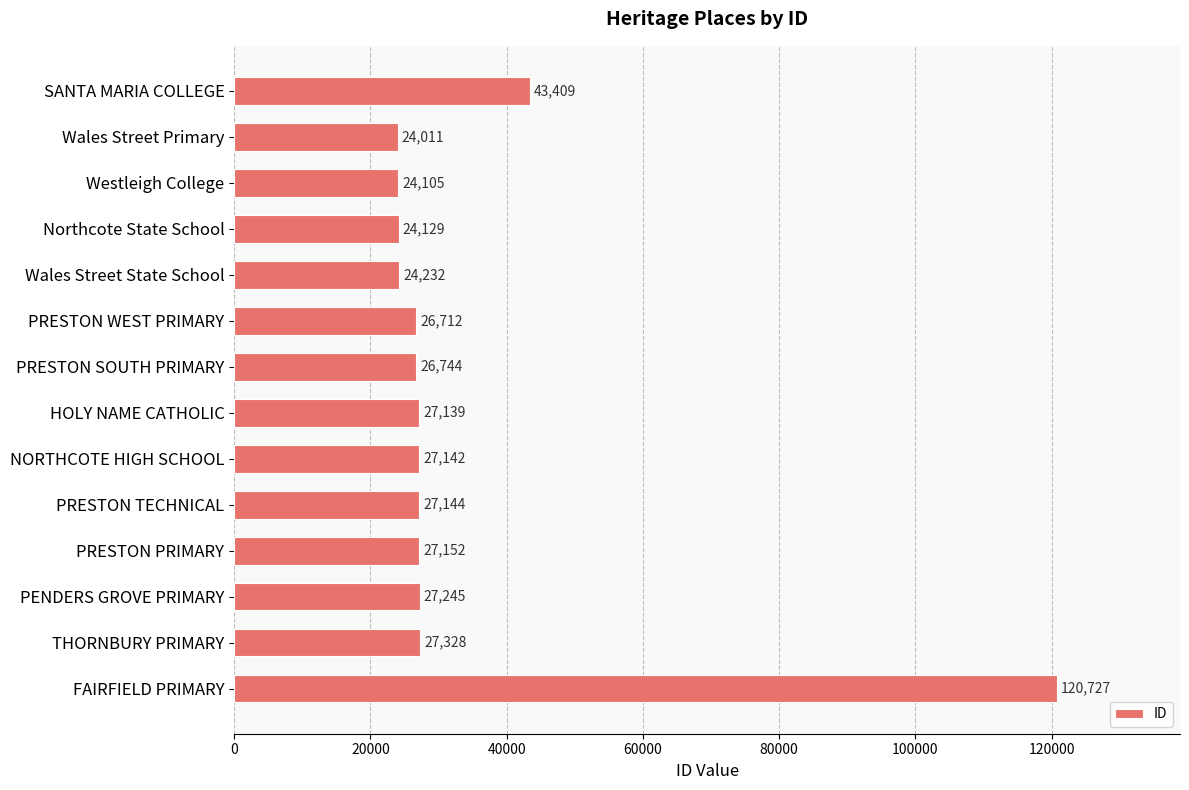

Reading top to bottom, extract all data points from this chart.

SANTA MARIA COLLEGE=43409	Wales Street Primary=24011	Westleigh College=24105	Northcote State School=24129	Wales Street State School=24232	PRESTON WEST PRIMARY=26712	PRESTON SOUTH PRIMARY=26744	HOLY NAME CATHOLIC=27139	NORTHCOTE HIGH SCHOOL=27142	PRESTON TECHNICAL=27144	PRESTON PRIMARY=27152	PENDERS GROVE PRIMARY=27245	THORNBURY PRIMARY=27328	FAIRFIELD PRIMARY=120727